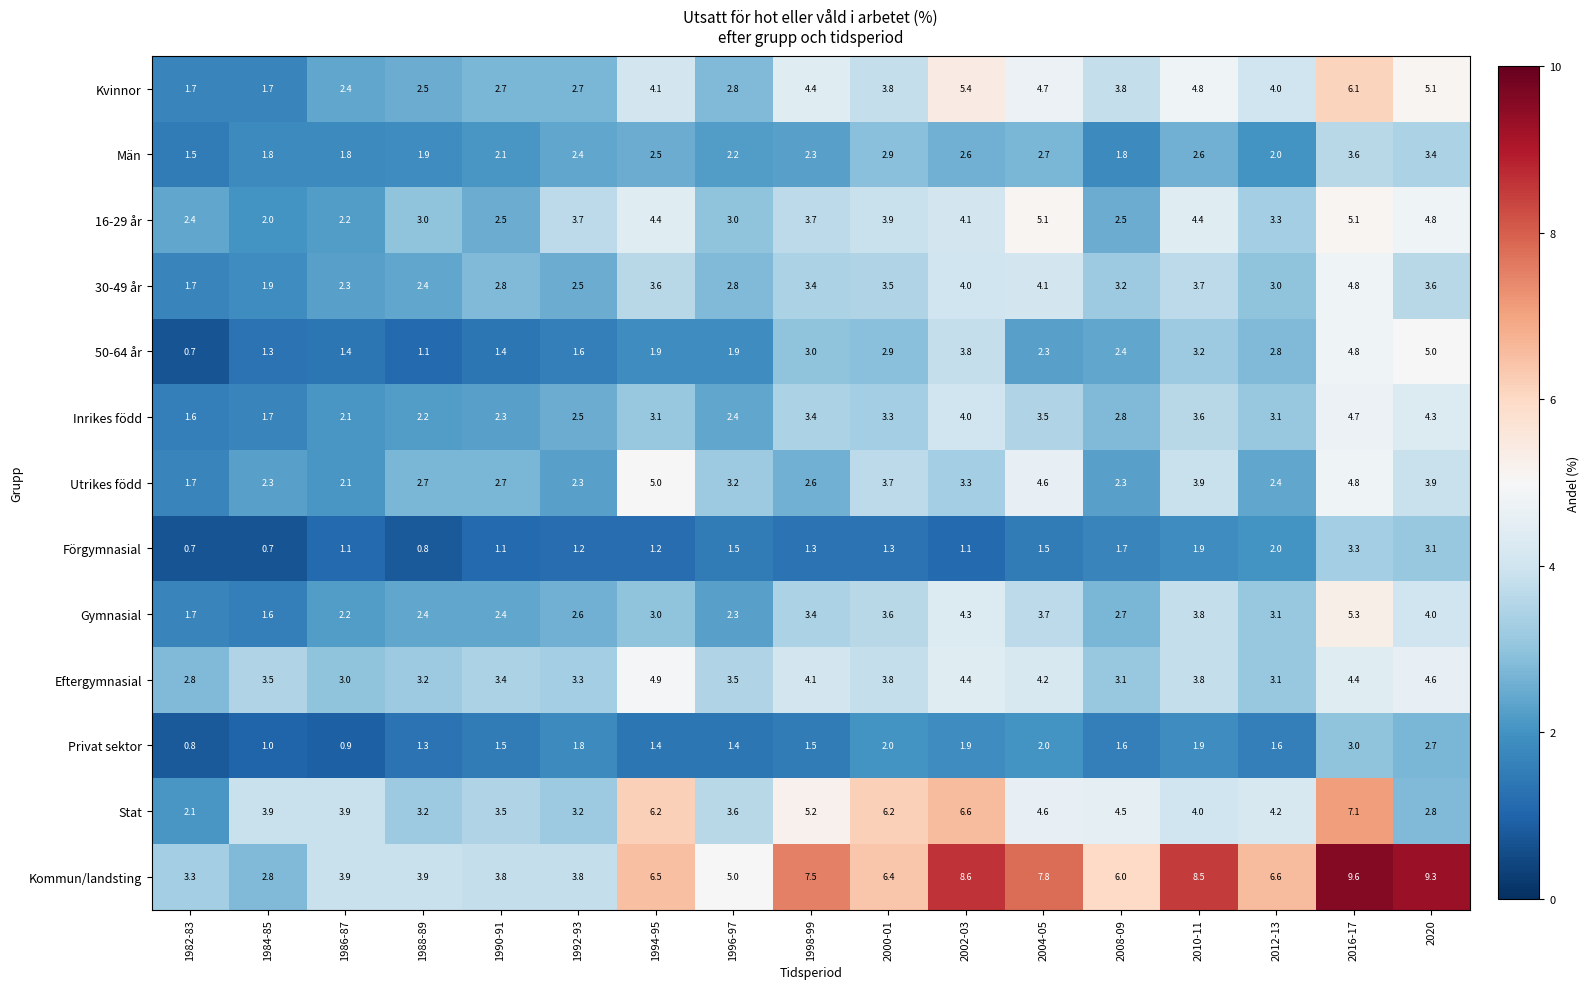

Is the value of Privat sektor at 1990-91 greater than the value of Gymnasial at 1992-93?

No